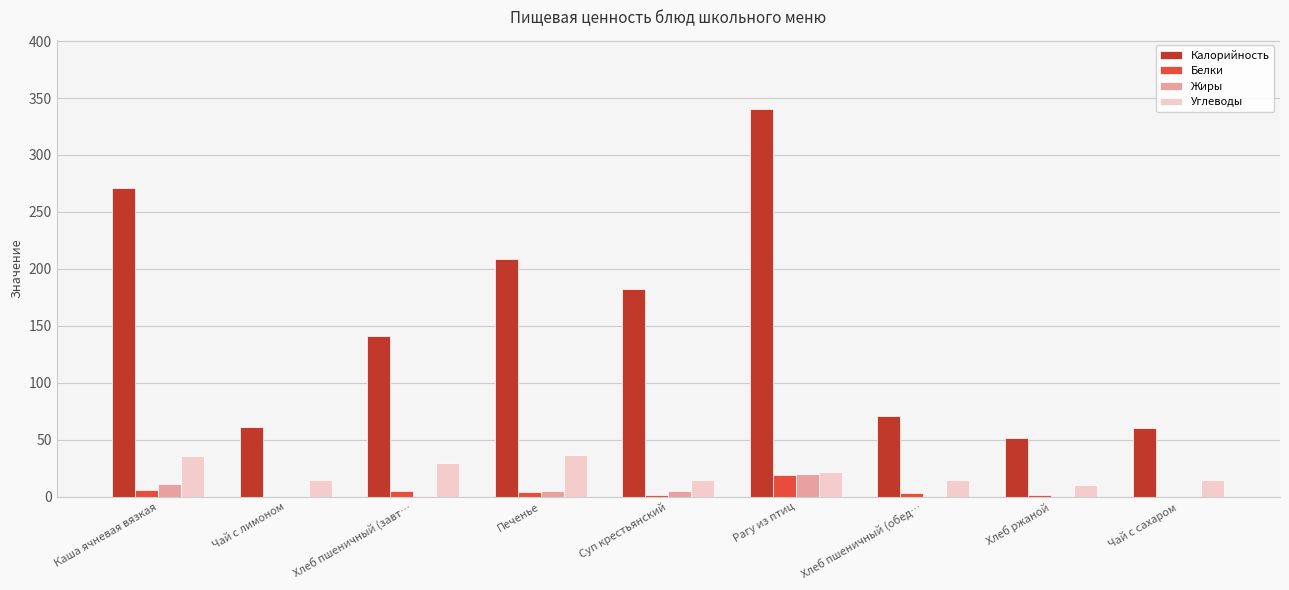

Is it true that Калорийность equals 271 at Каша ячневая вязкая?

True